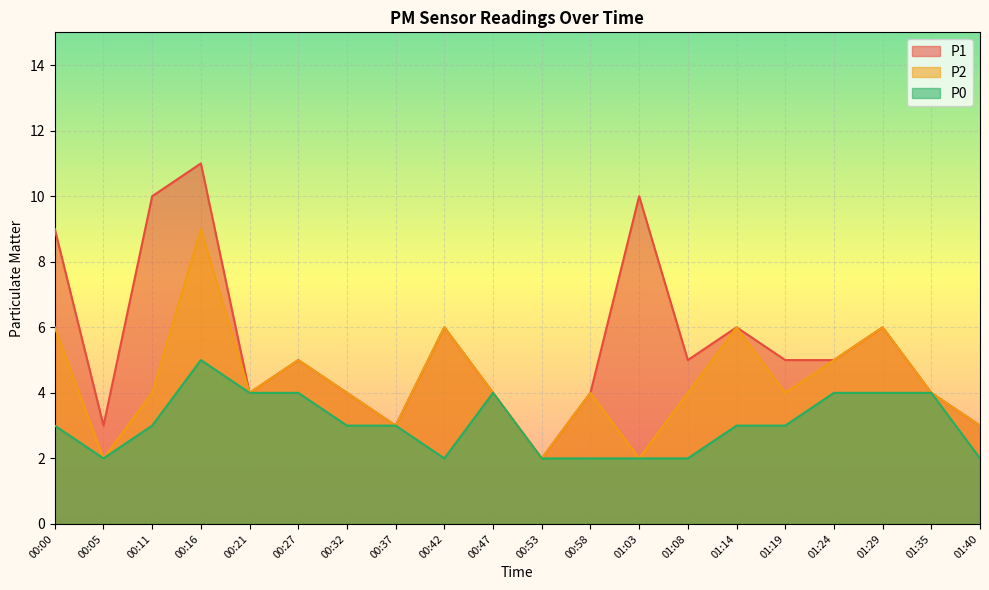

Rank the series by their average value, from highest to lowest.

P1, P2, P0